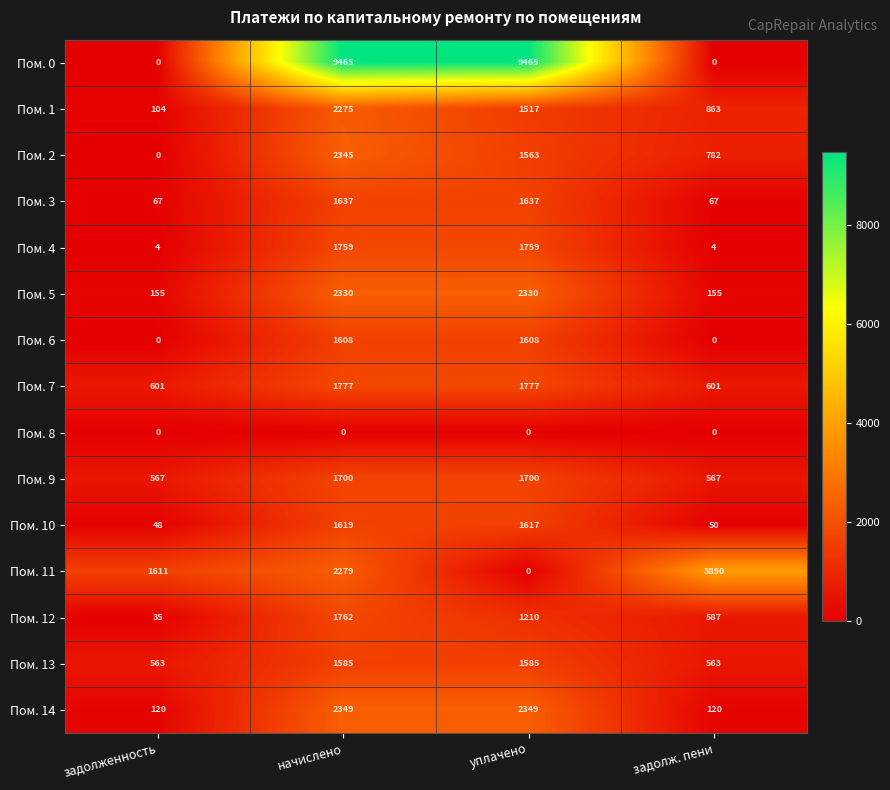

Which series has the widest spread of values?

Пом. 0